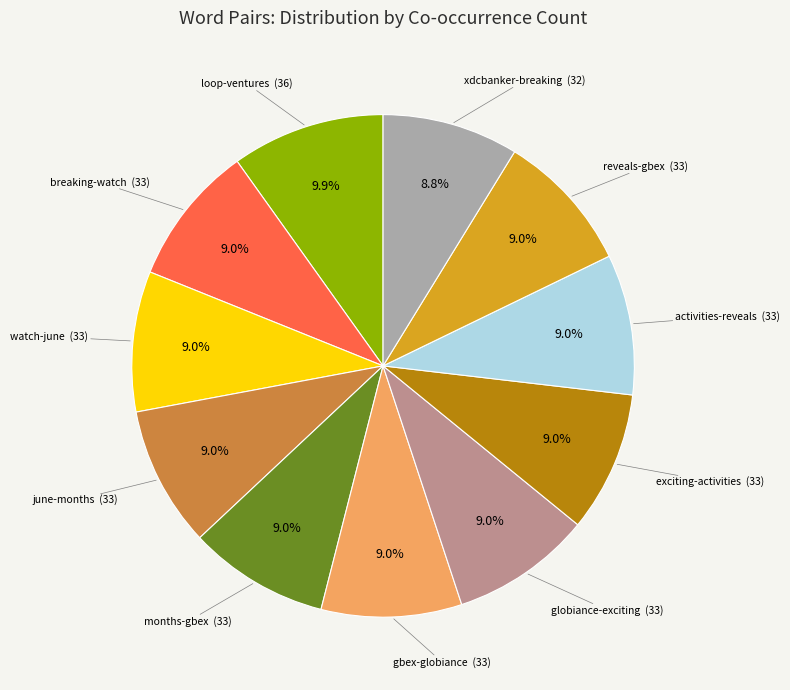

Does any single category account for the majority?

No